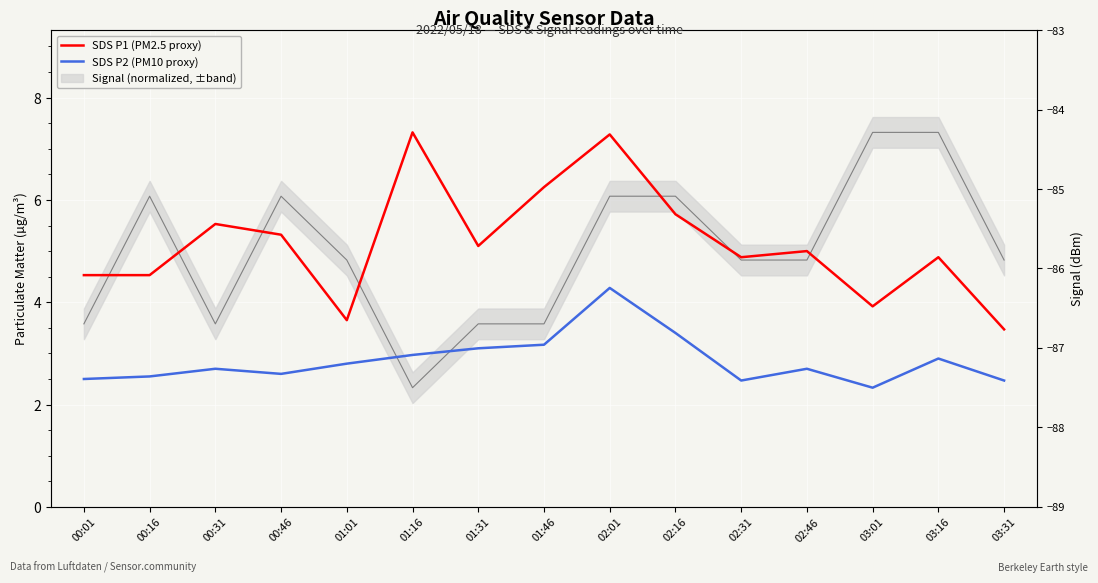

What is the value of the SDS P1 (PM2.5 proxy) point at the 8th from the left?

6.2